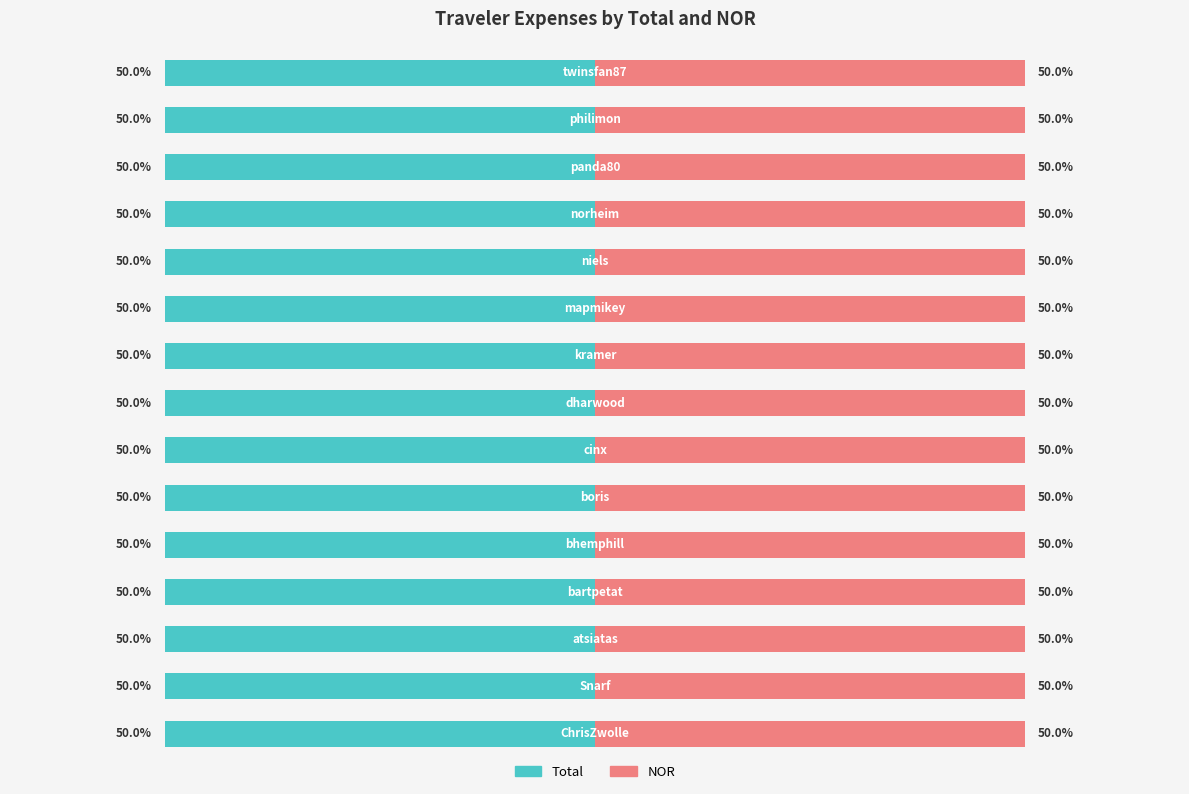

Is it true that Total equals 157.8 at philimon?

True